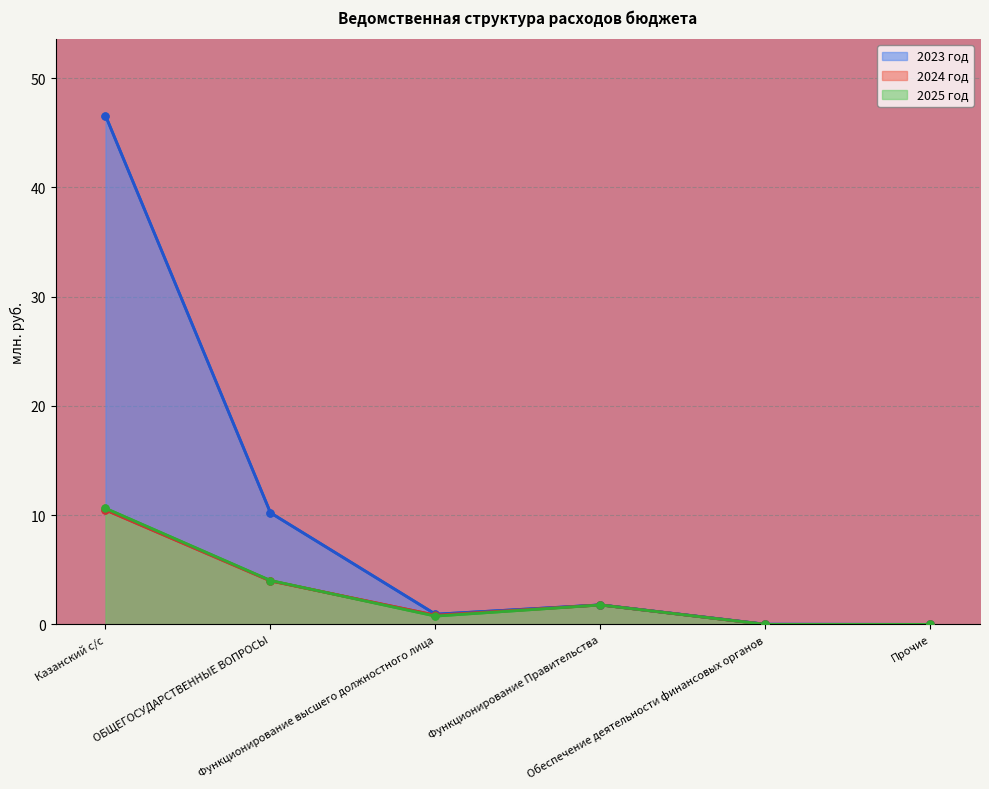

In 2025 год (млн руб.), how many points are lower than both neighbors (excluding endpoints)?

1